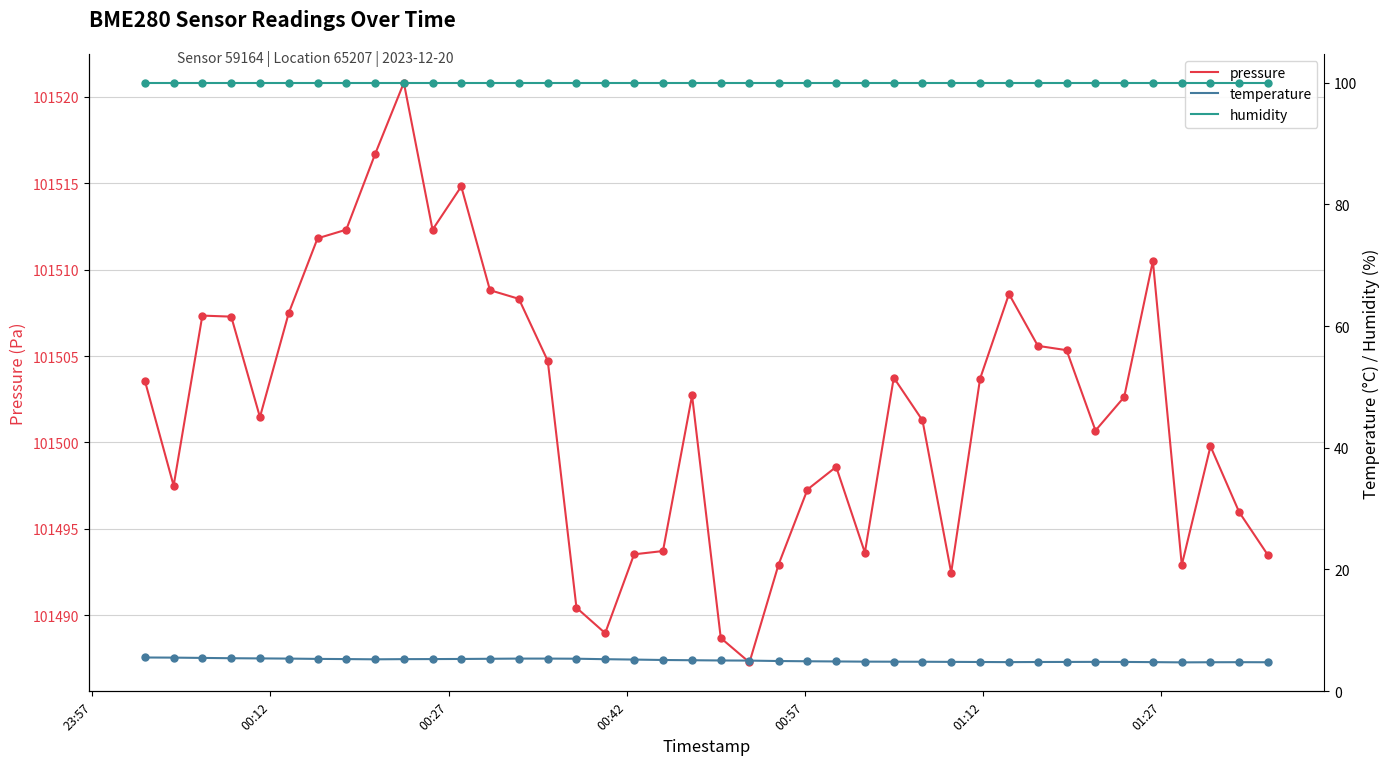

What are all the series names shown in the legend?

pressure, temperature, humidity